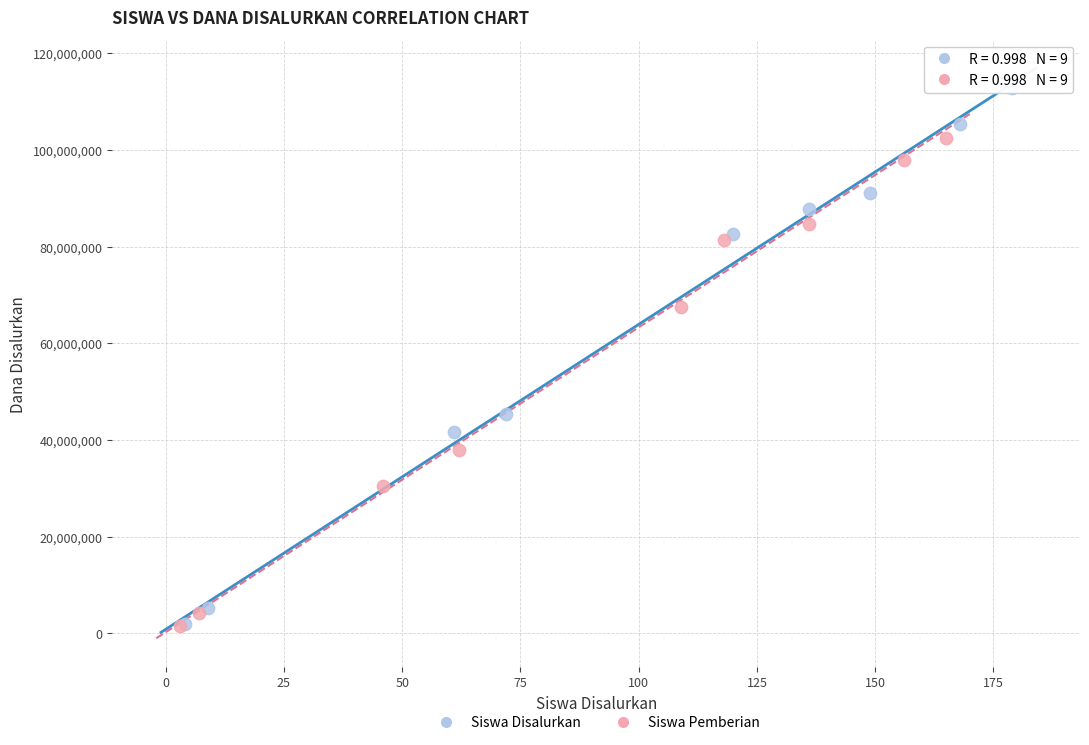

Which series contains the highest Y value?

Siswa Disalurkan